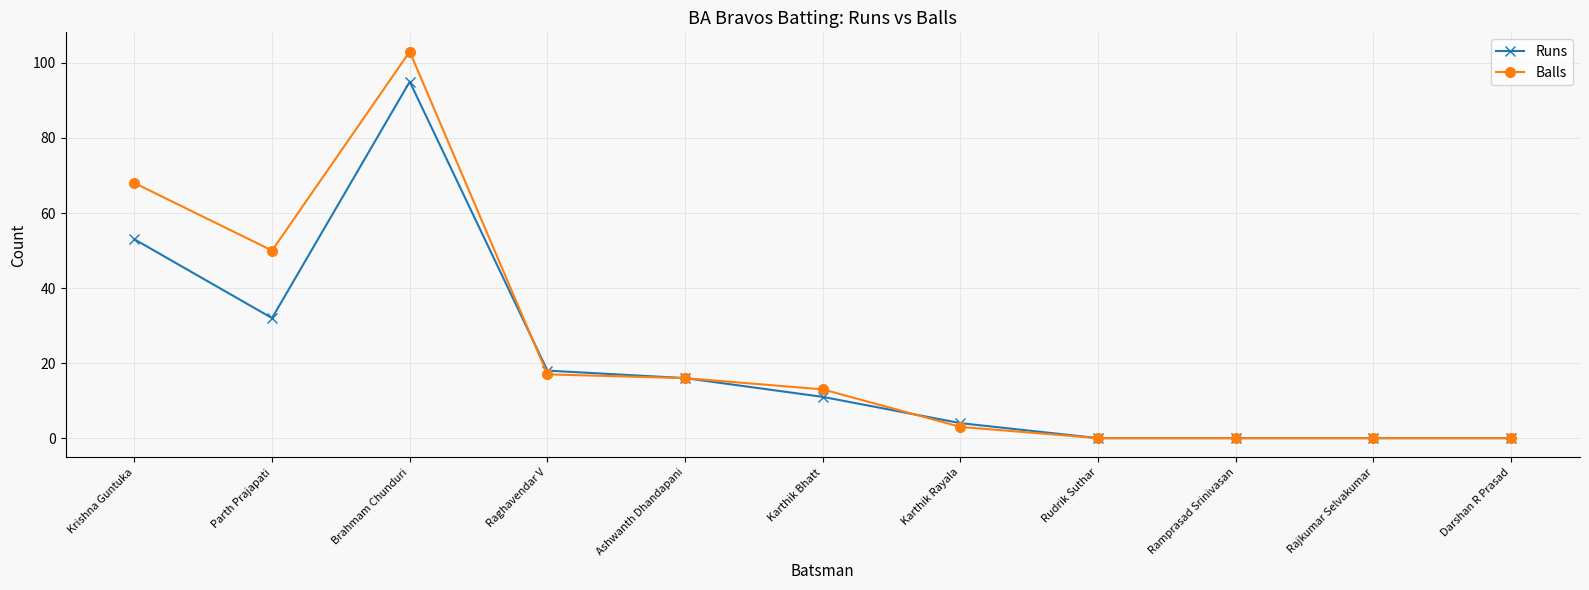

What is the value of the Balls point at the 3rd from the left?

103